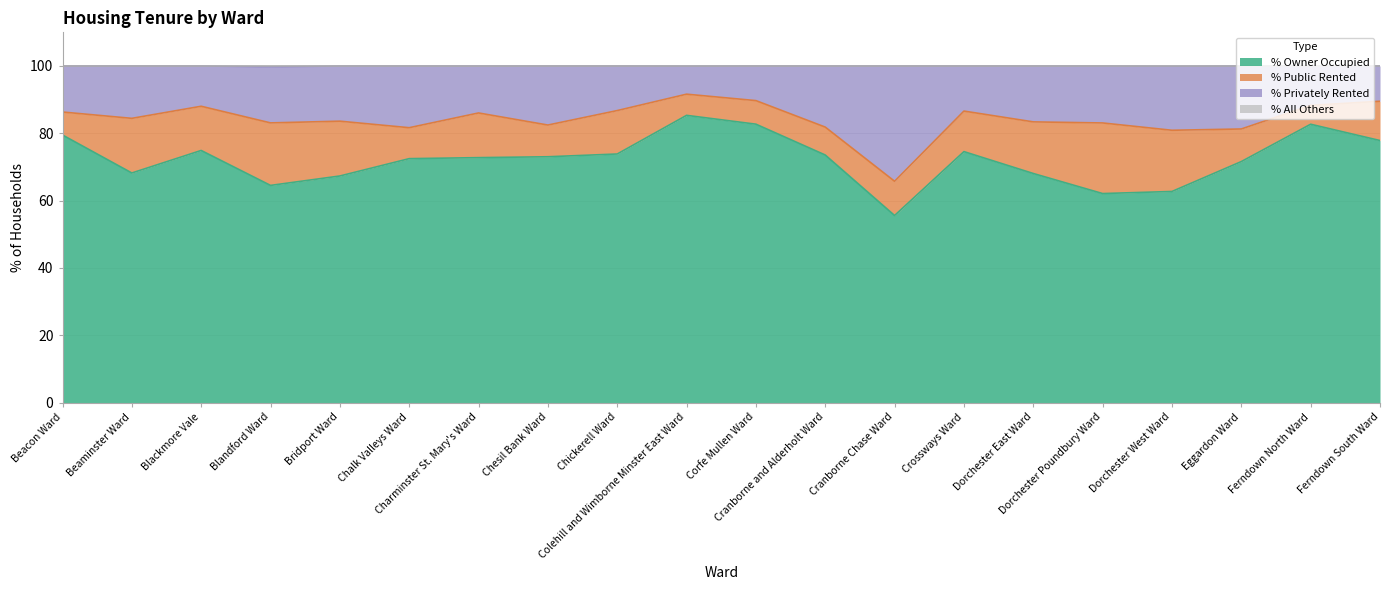

True or false: % Owner Occupied has more than 0 points higher than both neighbors.

True